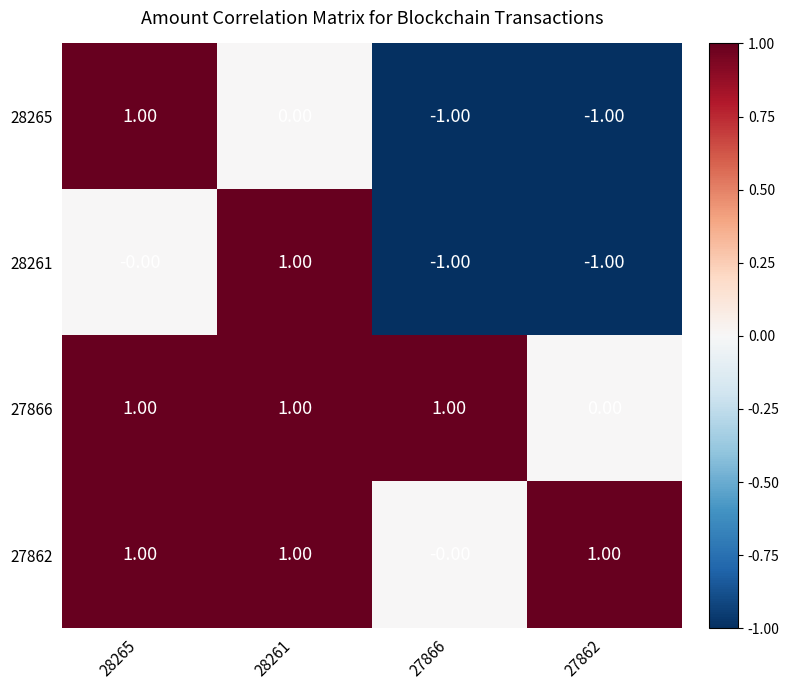

Between 28265 and 27862, which series saw the biggest shift?

28265